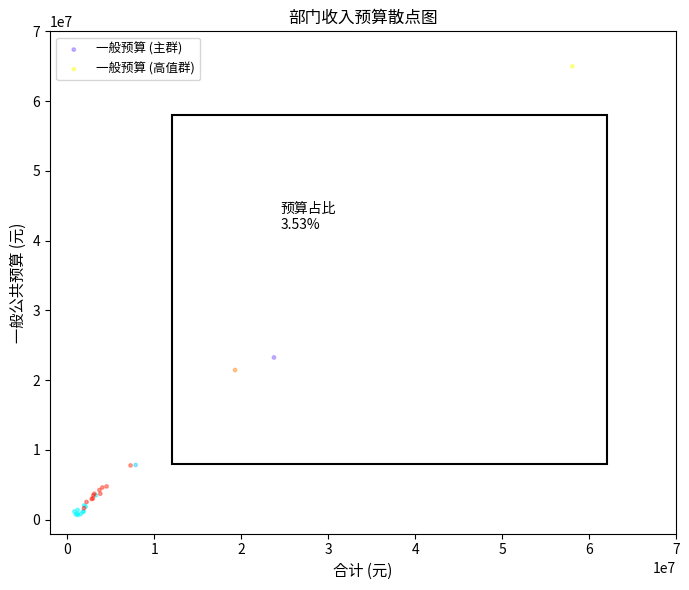

Which series has the largest Y range (max minus min)?

一般预算 (高值群)